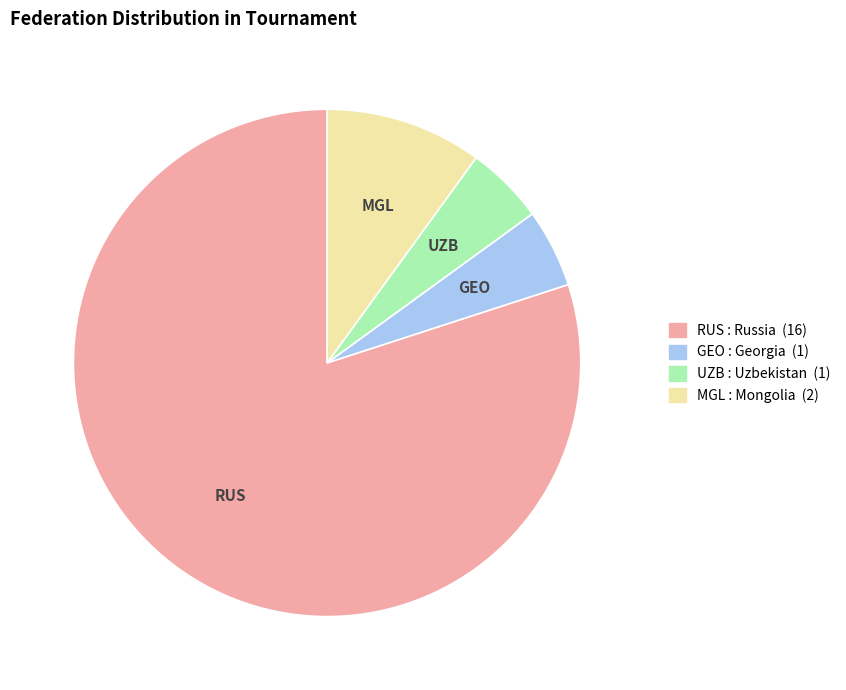

Is it true that UZB is 5% of the pie?

True